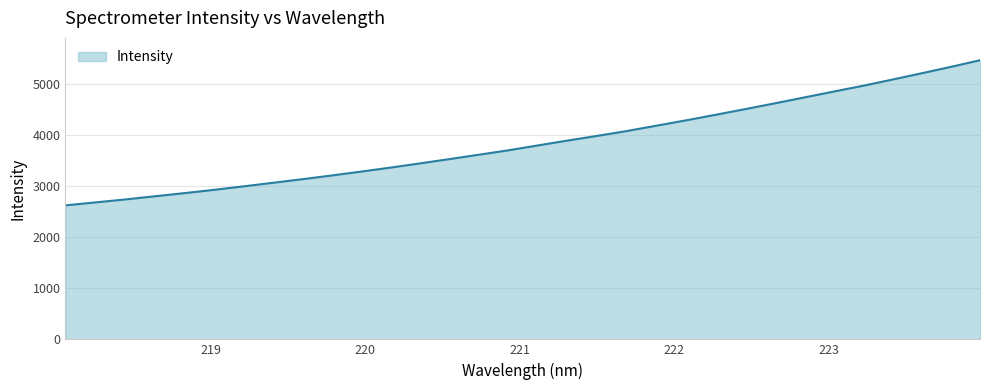

True or false: the data has more than 2 interior local peaks.

False